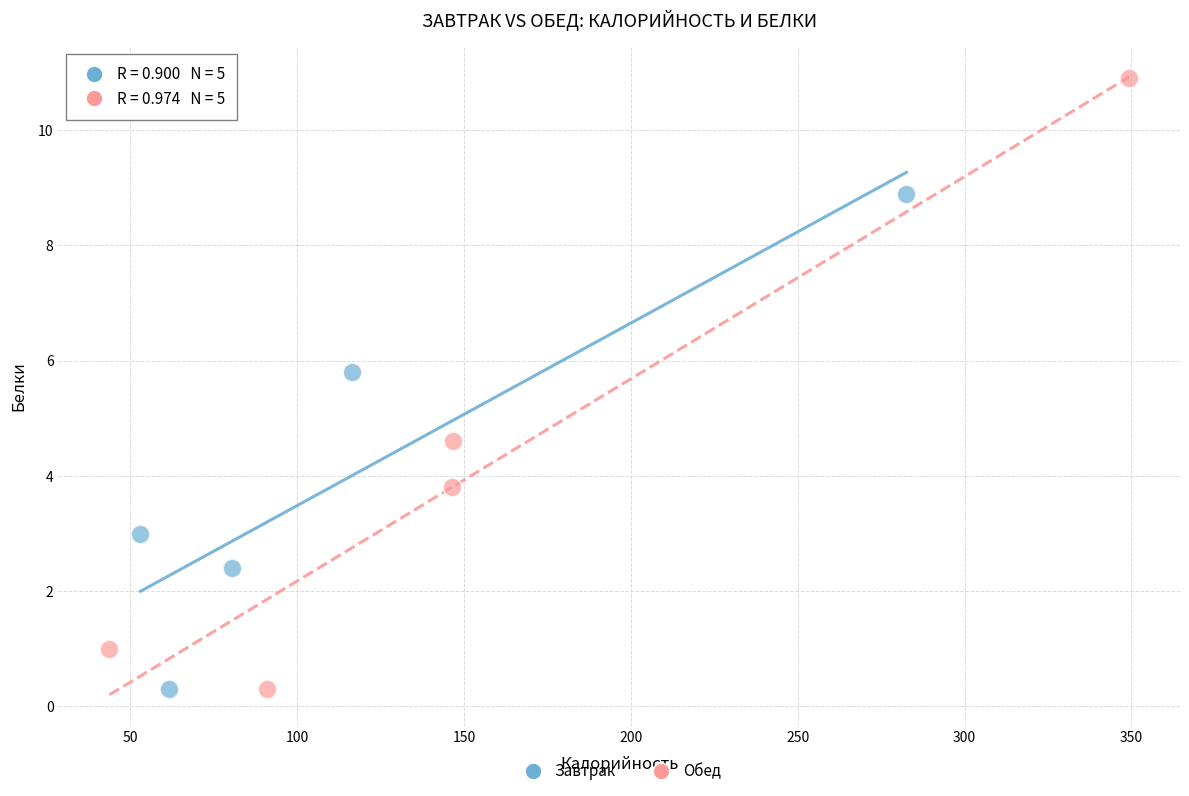

Which series contains the highest Y value?

Обед